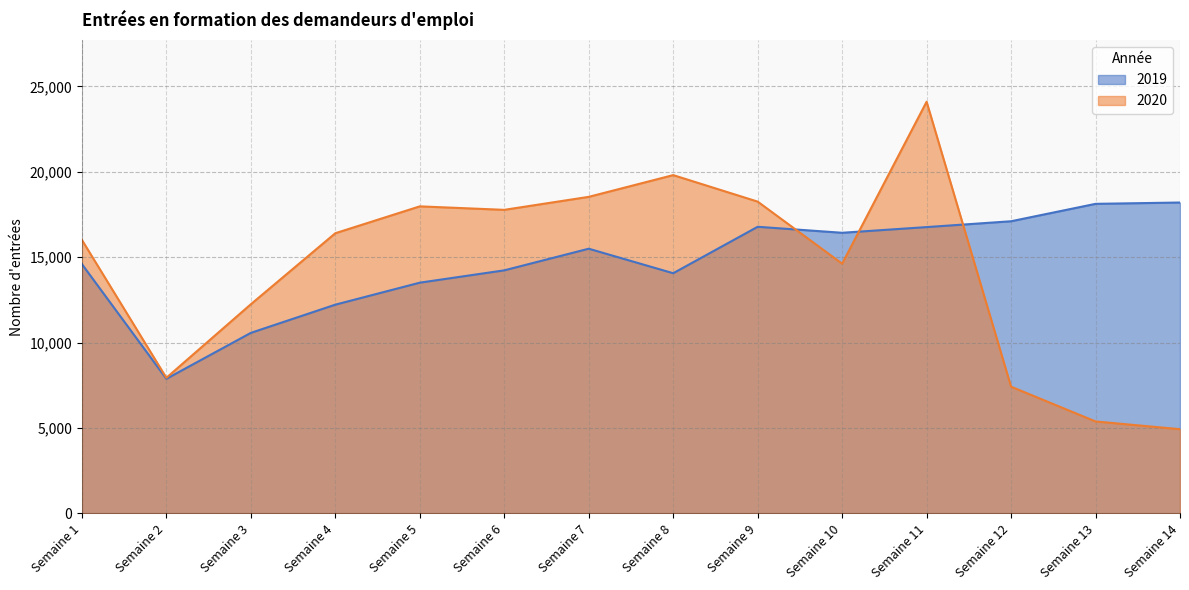

Where do 2019 and 2020 first cross each other?

Semaine 9 and Semaine 10